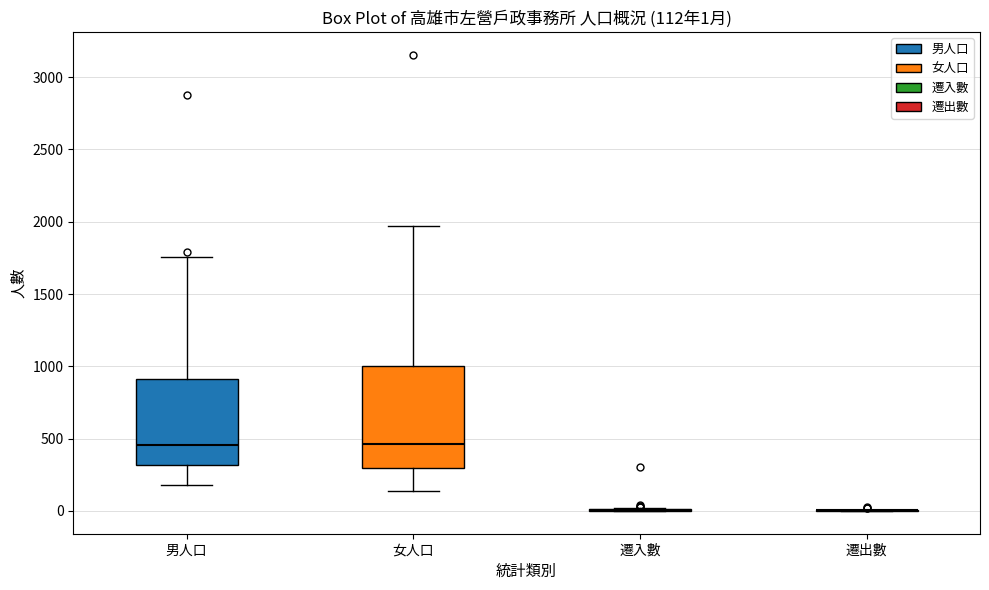

Which box is the tallest, from its lower edge to its upper edge?

女人口